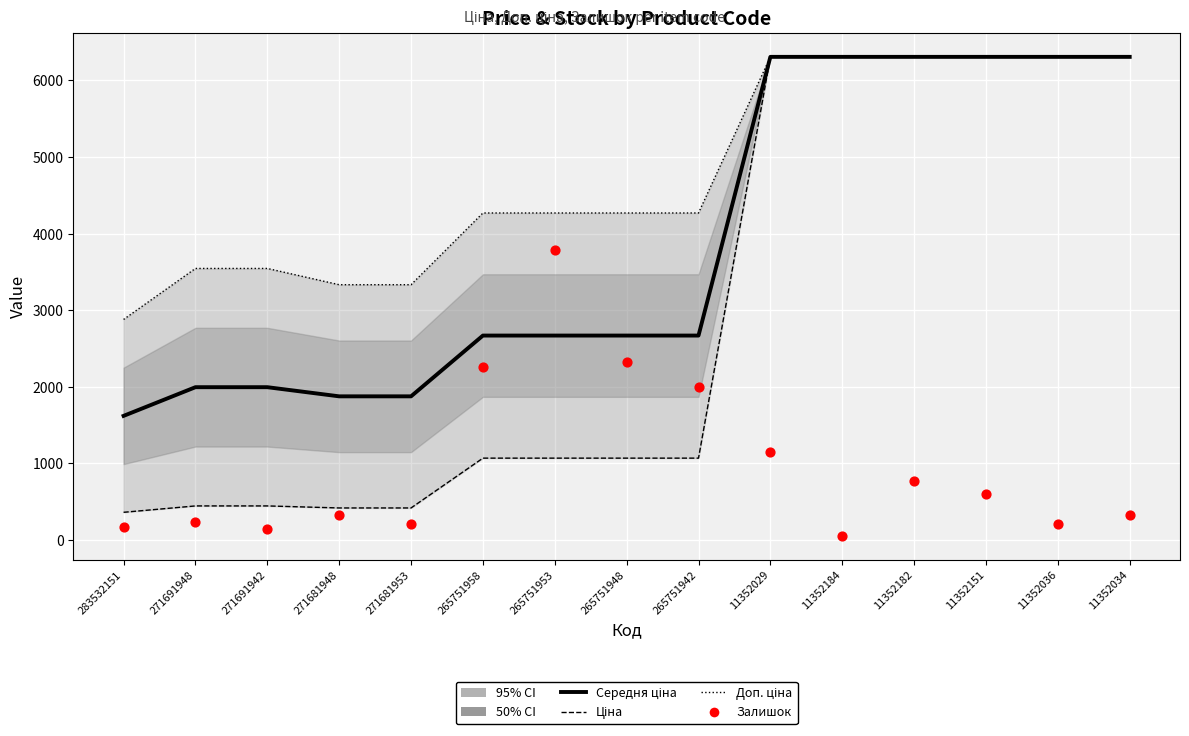

Which series has the largest total across all categories?

Доп. ціна